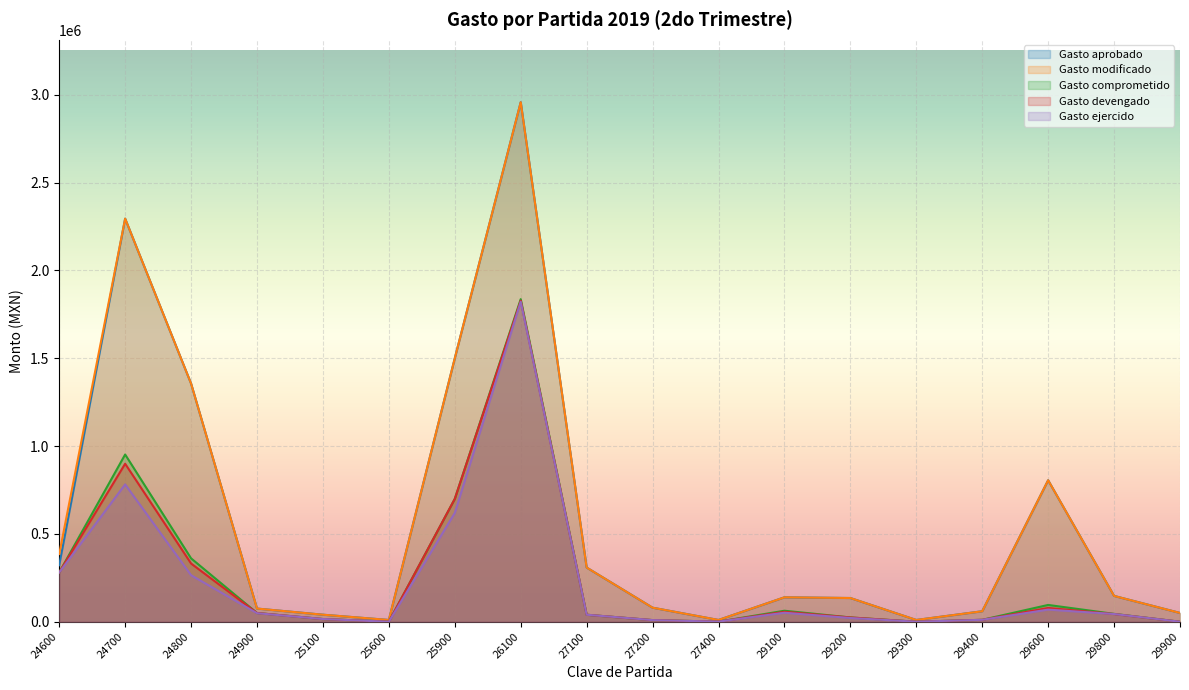

List the labels in order of Gasto modificado value, smallest first.

25600, 27400, 29300, 25100, 29900, 29400, 24900, 27200, 29200, 29100, 29800, 27100, 24600, 29600, 24800, 25900, 24700, 26100